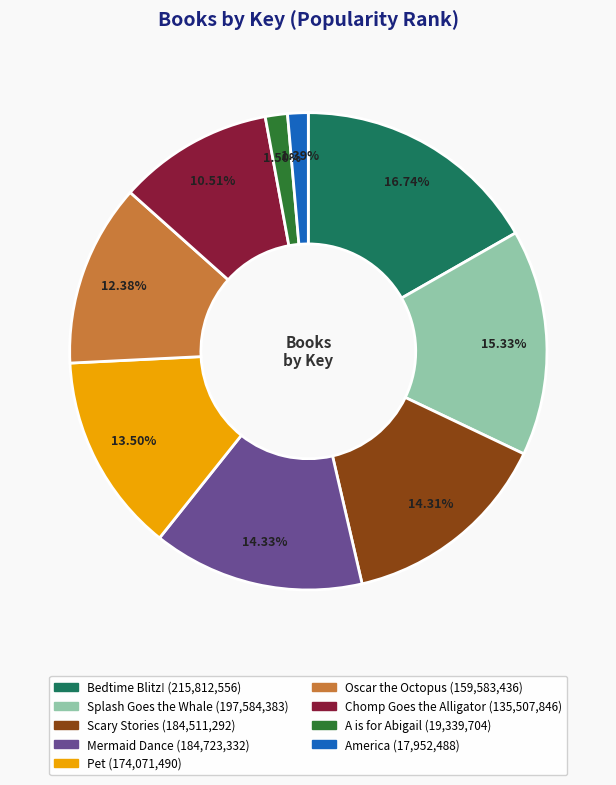

What is the largest slice in the pie chart?

Bedtime Blitz!